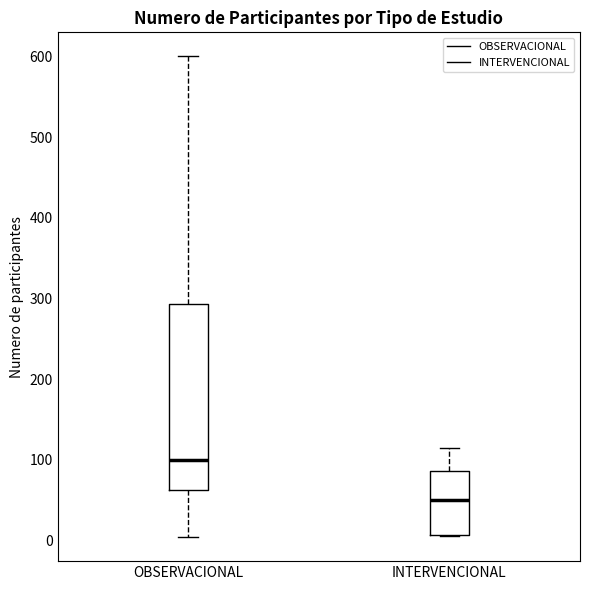

Comparing the boxes themselves (not the whiskers), which one is the tallest?

OBSERVACIONAL